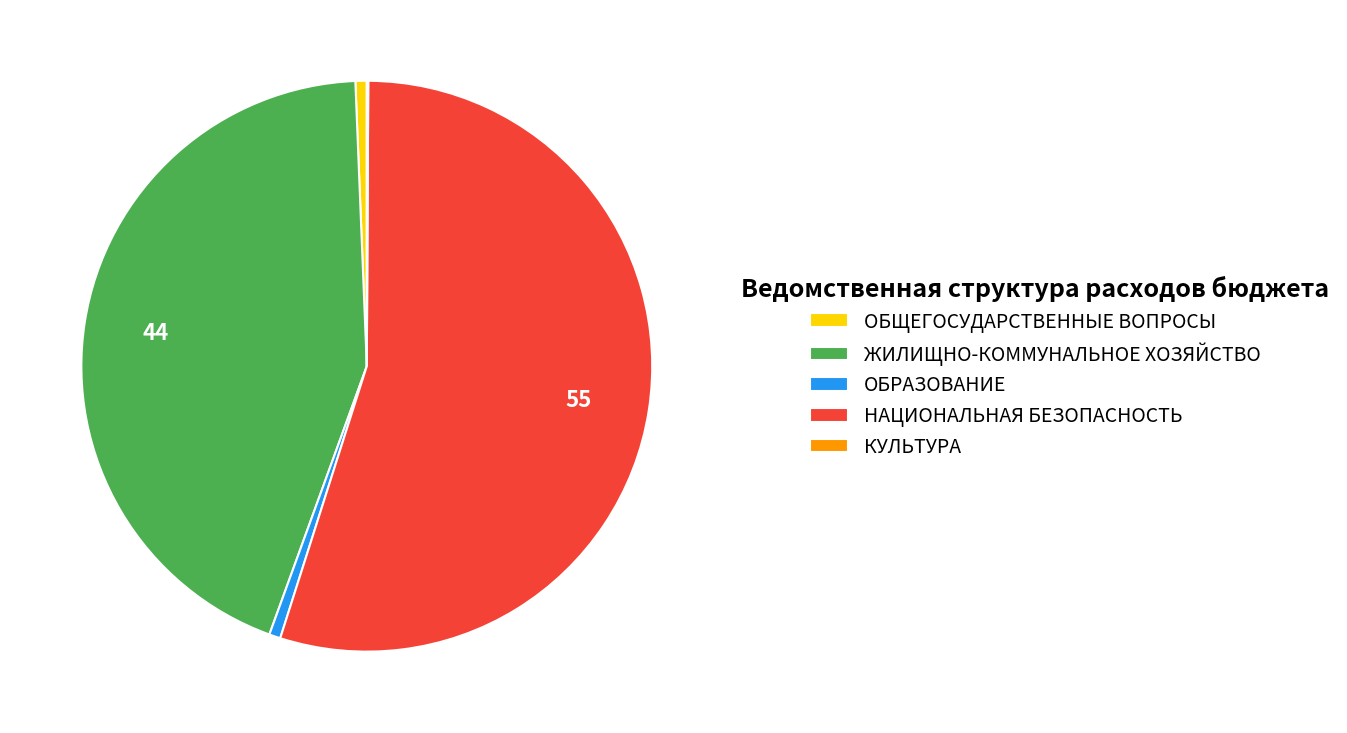

Combined, do ЖИЛИЩНО-КОММУНАЛЬНОЕ ХОЗЯЙСТВО and НАЦИОНАЛЬНАЯ БЕЗОПАСНОСТЬ account for over 50%?

Yes